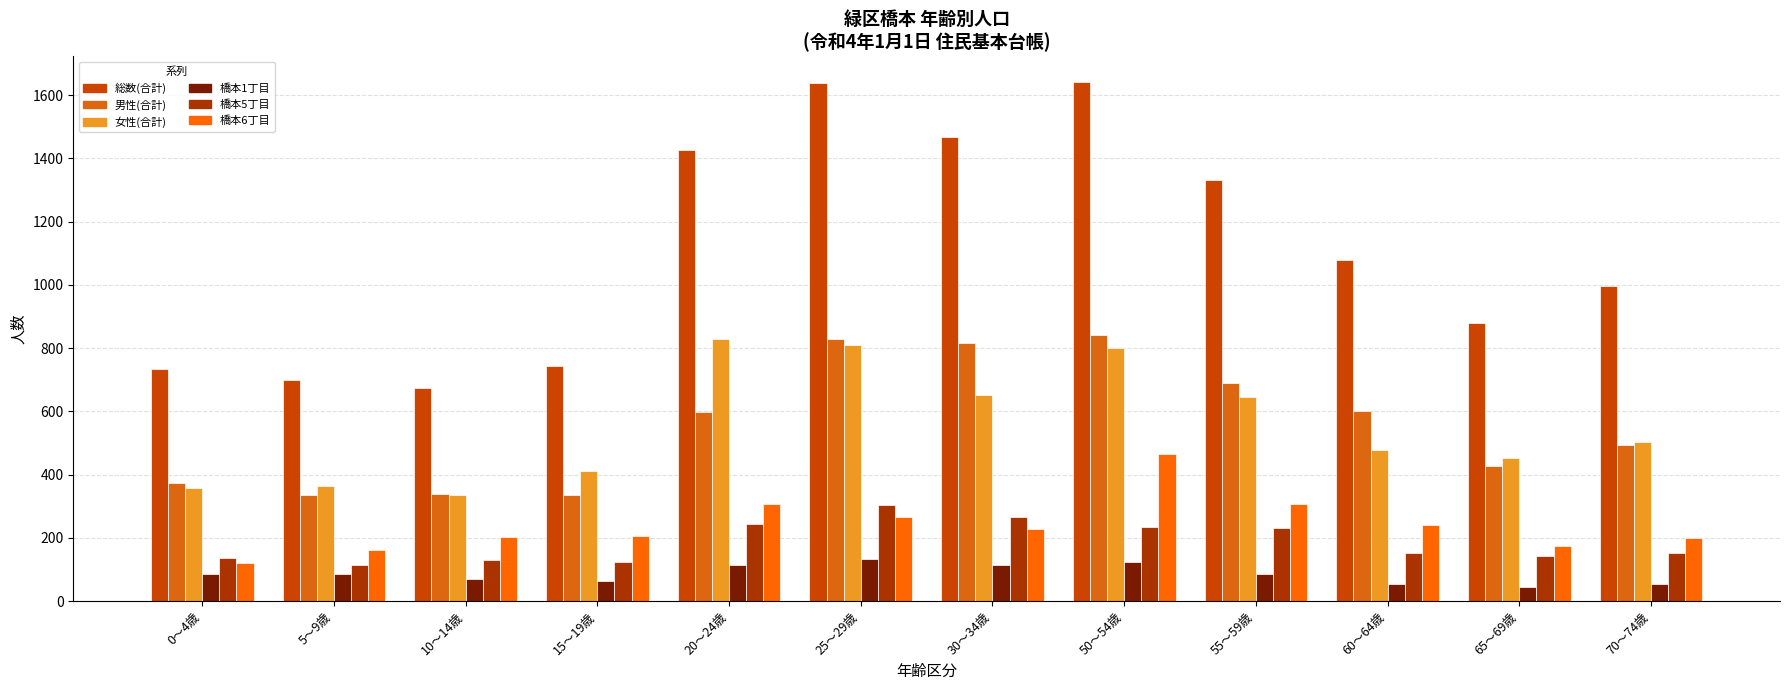

At which label does 橋本1丁目 first exceed 86?

0～4歳